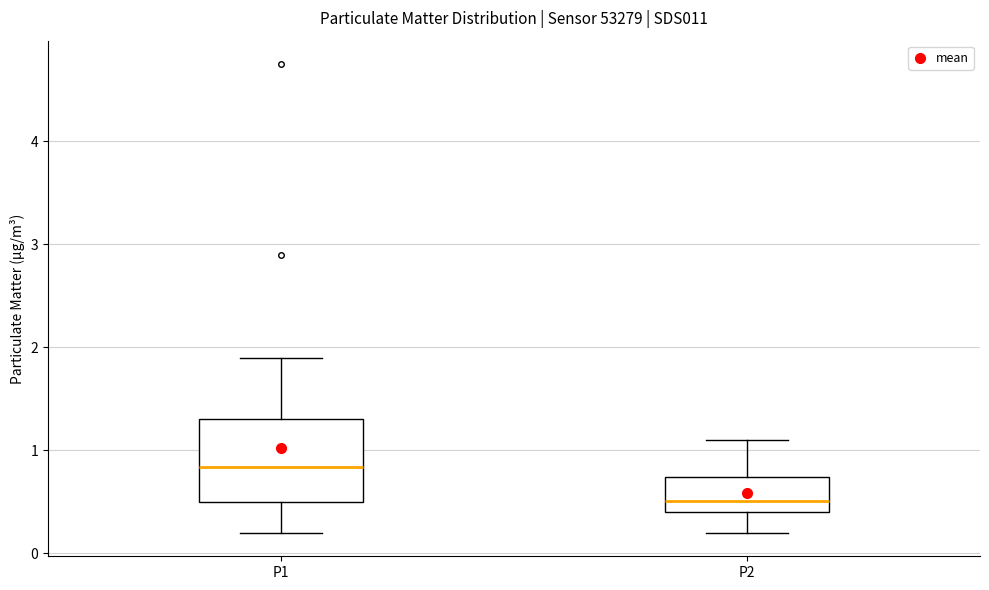

Comparing the boxes themselves (not the whiskers), which one is the tallest?

P1